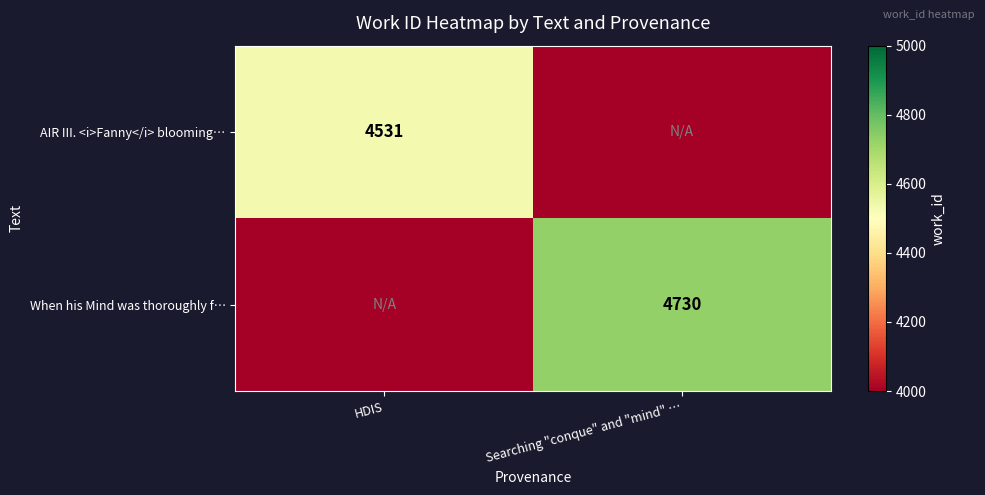

Is the value of When his Mind was thoroughly f… at Searching "conque" and "mind" … greater than the value of AIR III. <i>Fanny</i> blooming… at HDIS?

Yes